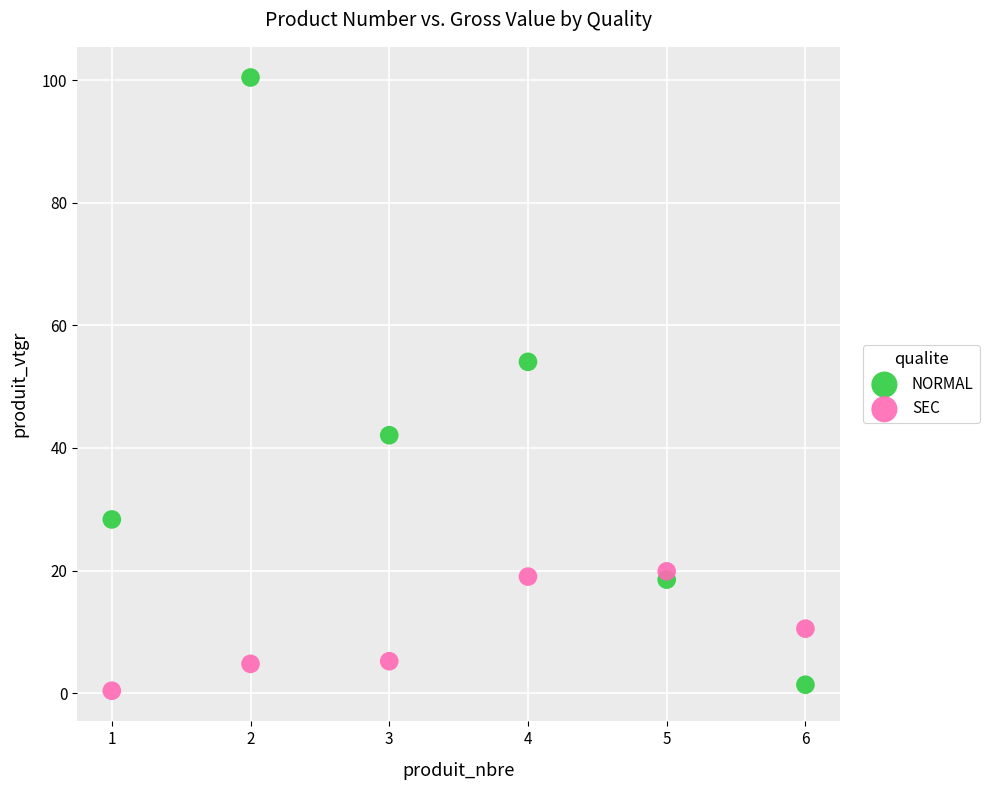

Which series reaches the minimum Y coordinate?

SEC